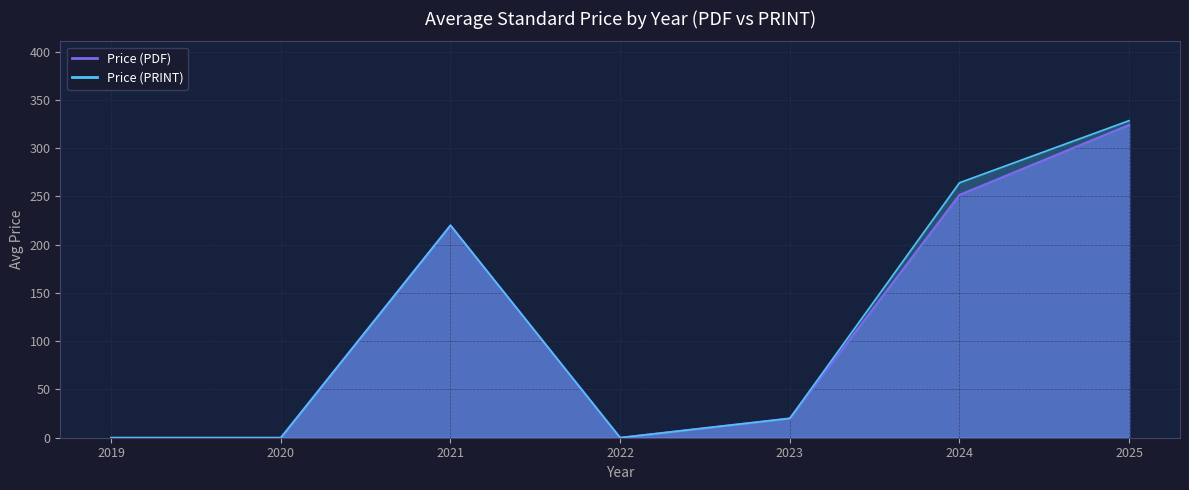

Where does the Price (PRINT) series first go above 20?

2021